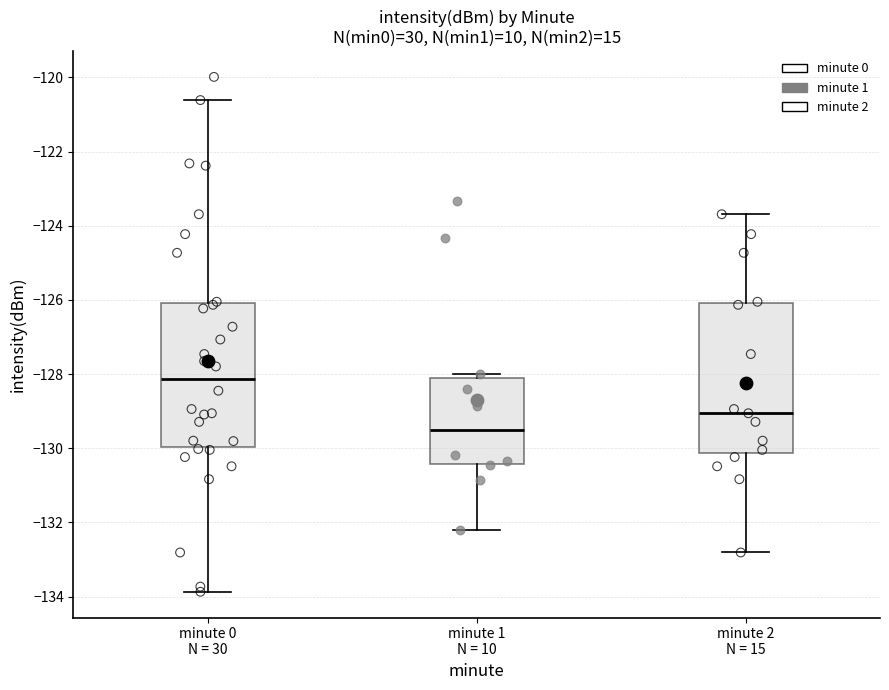

Where does the upper whisker of the box for minute 2 N = 15 end on the y-axis? The values are not printed on the chart, so give them approximately, as read against the axis.

-123.6